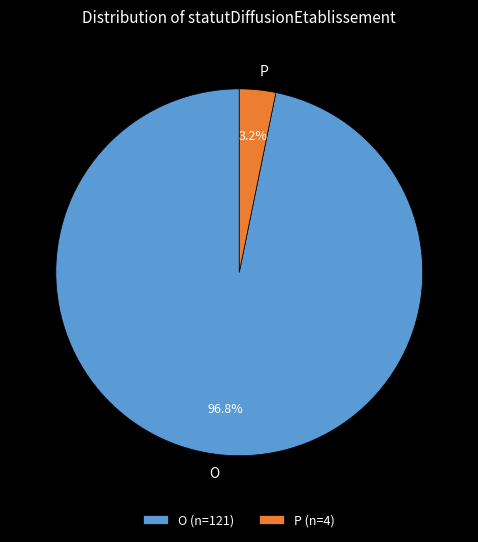

What is the smallest slice in the pie chart?

P